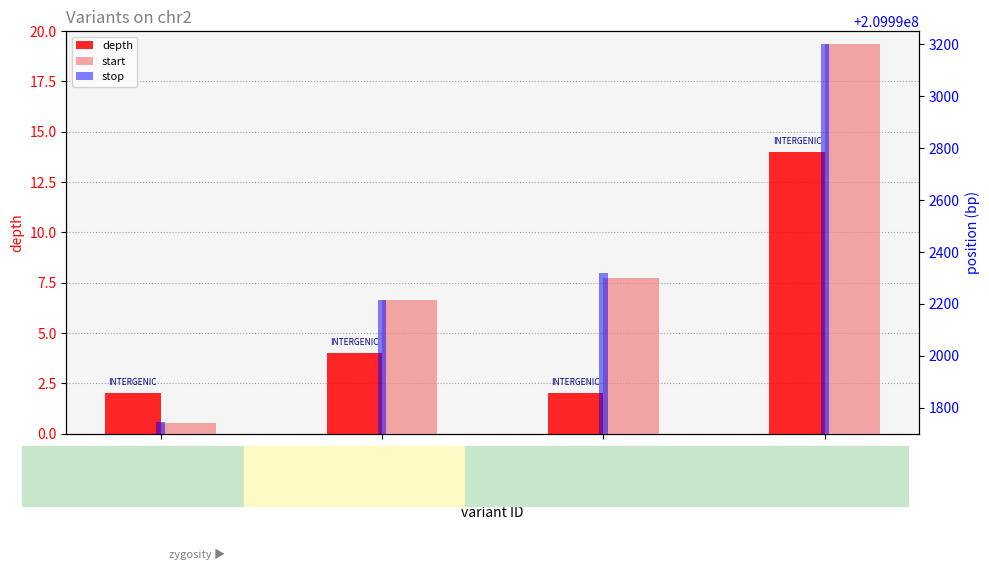

What is the label of the 3rd bar from the left?

60585971